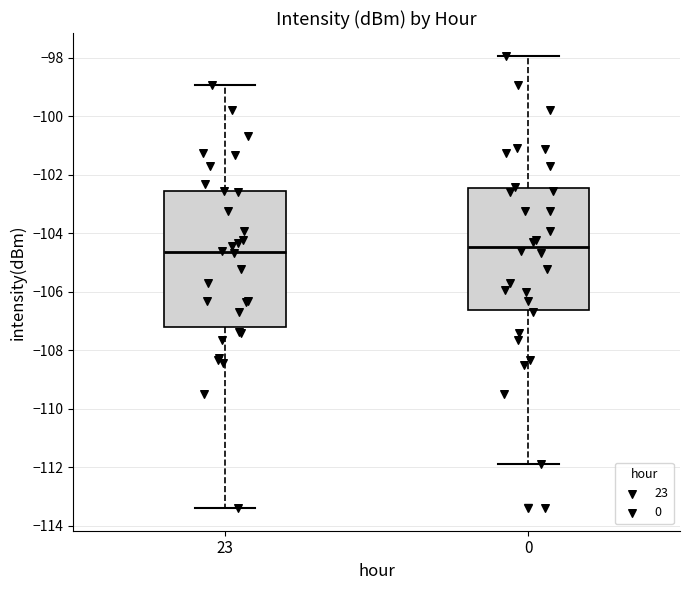

Which box is the tallest, from its lower edge to its upper edge?

23